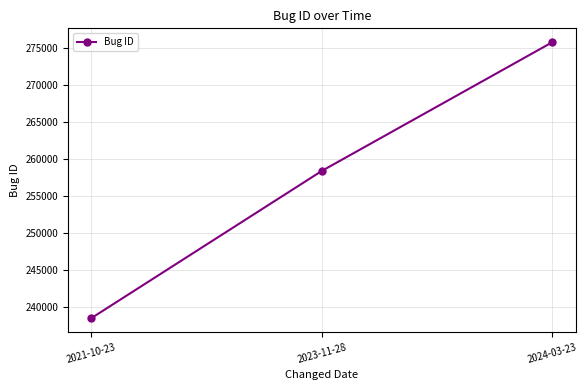

Does the chart have visible grid lines?

Yes